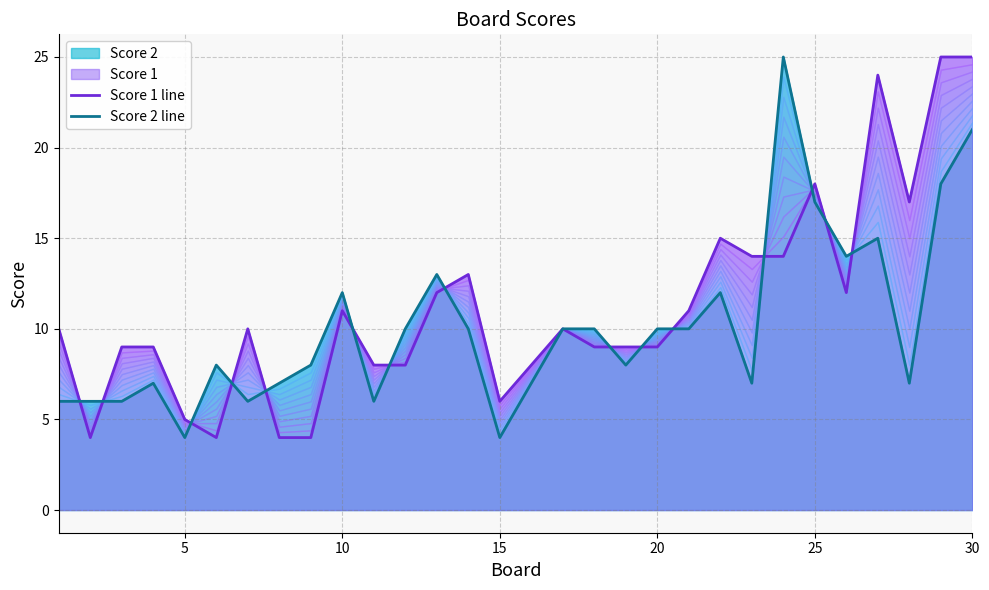

Rank the series by their maximum value, from highest to lowest.

Score 1 line, Score 2 line